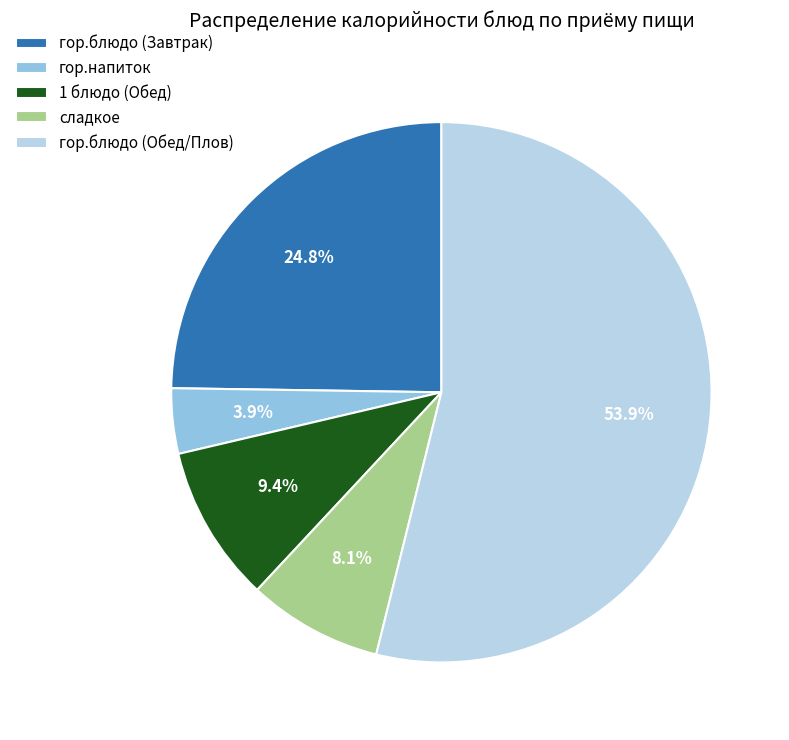

Which category accounts for the majority?

гор.блюдо (Обед/Плов)